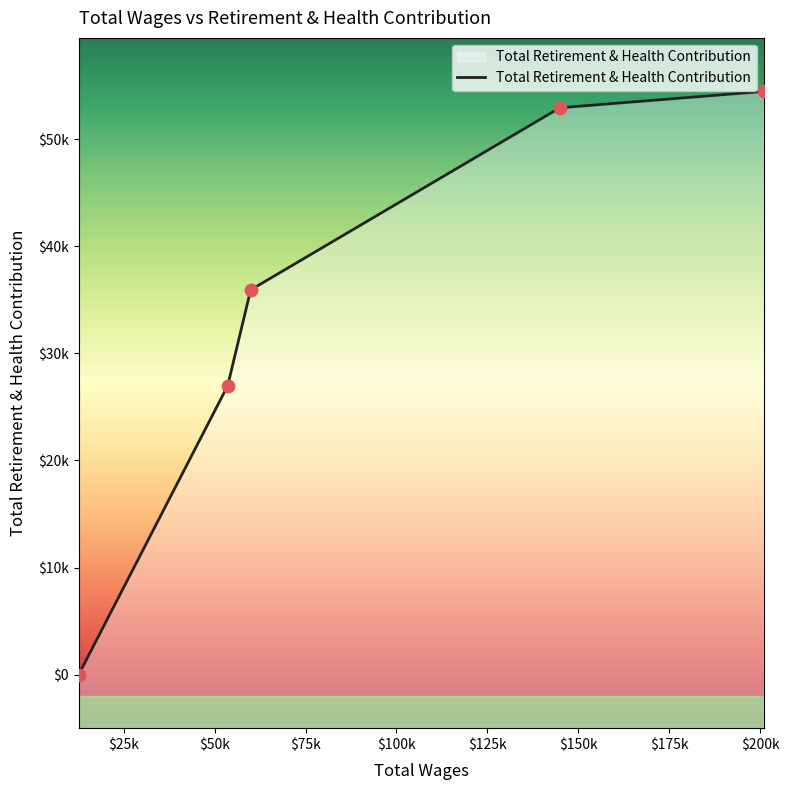

What is the change in value from 200920.0 to 53588.0?

-27507